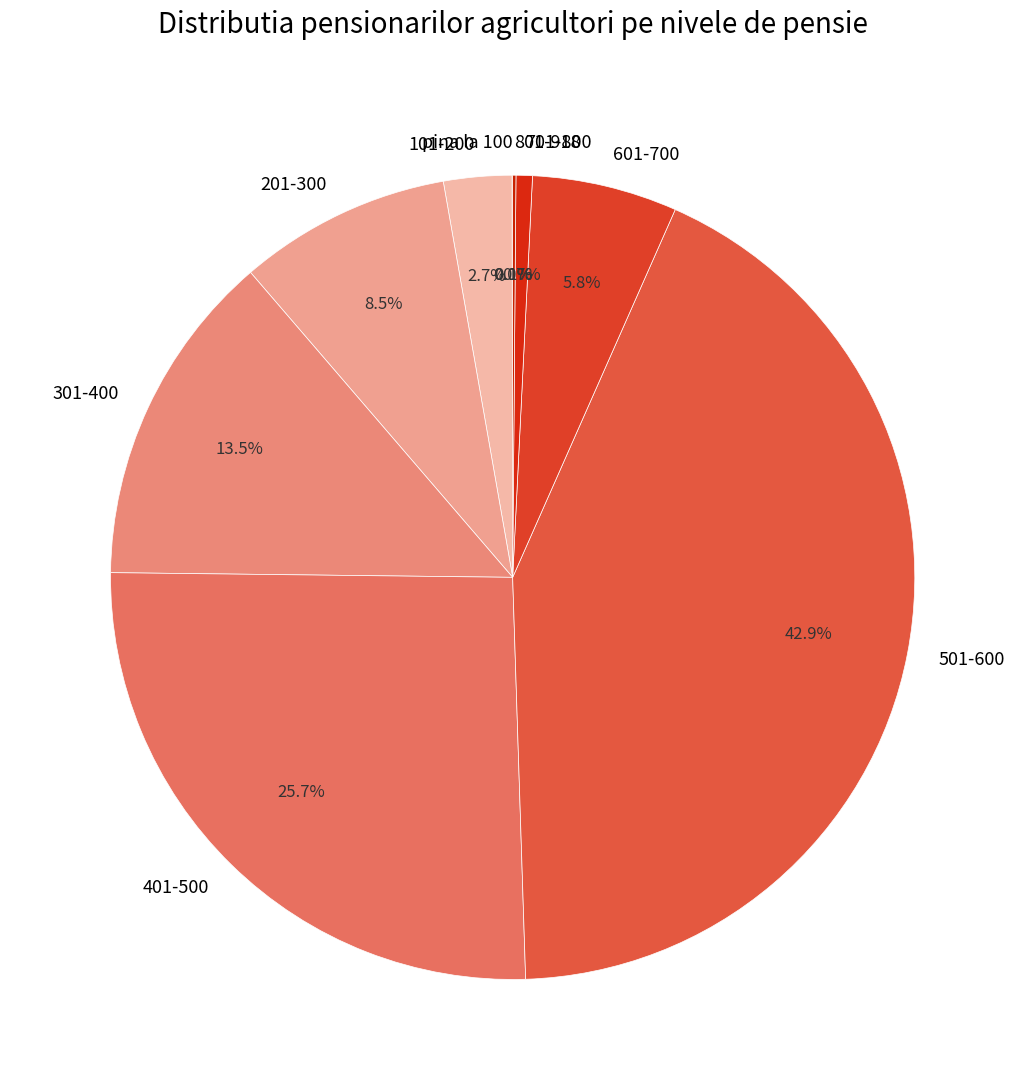

Which category has the biggest portion of the pie?

501-600